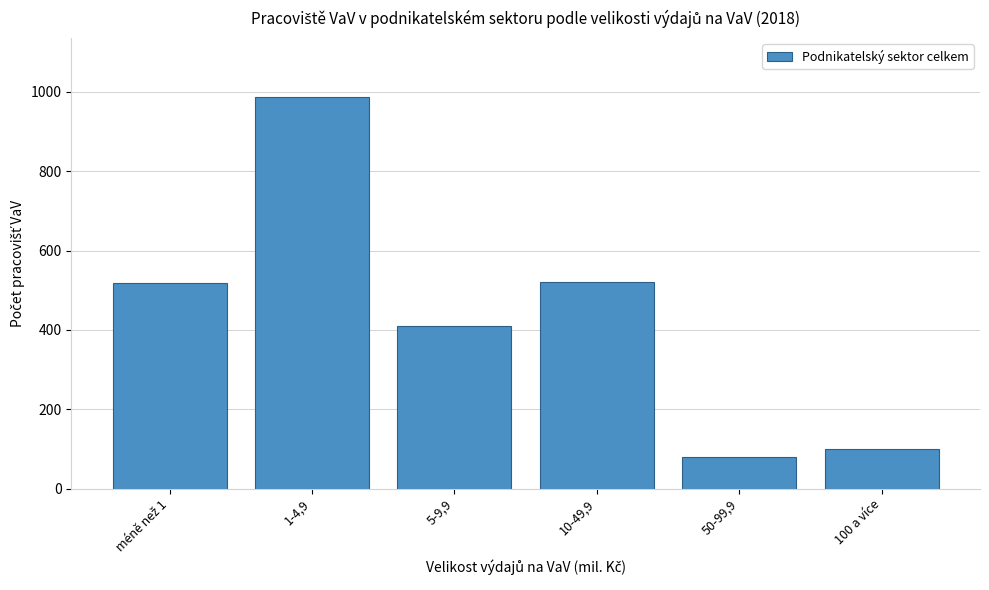

What is the approximate value at 50-99,9?

80